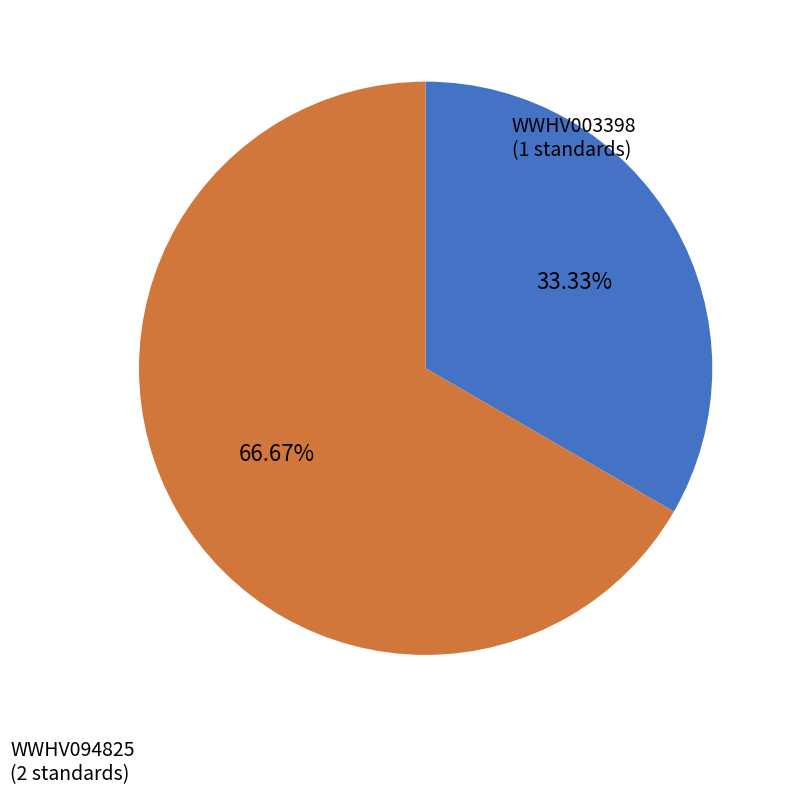

Is there any slice that represents more than half of the pie?

Yes